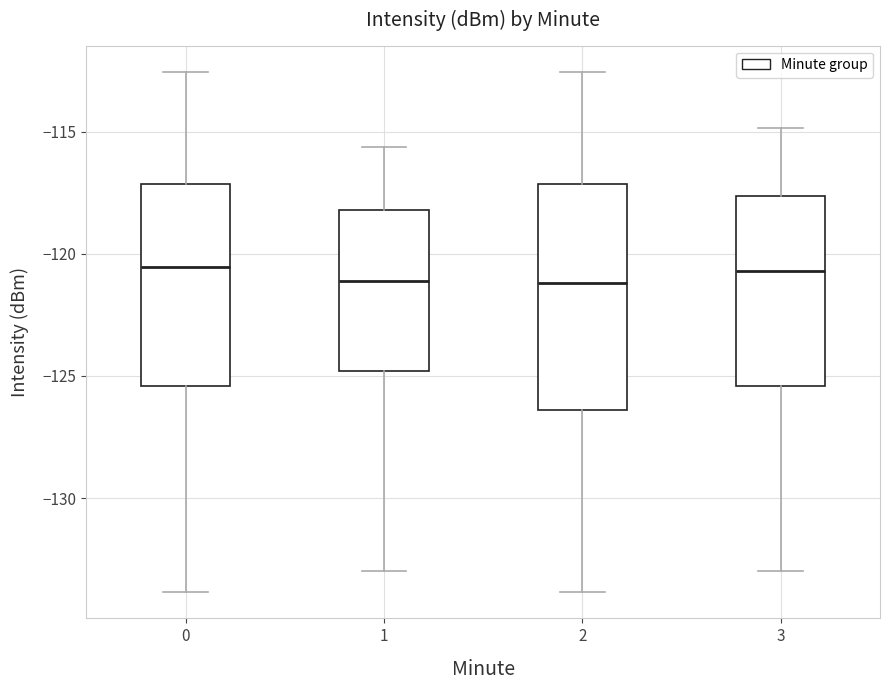

Which box is the tallest, from its lower edge to its upper edge?

2